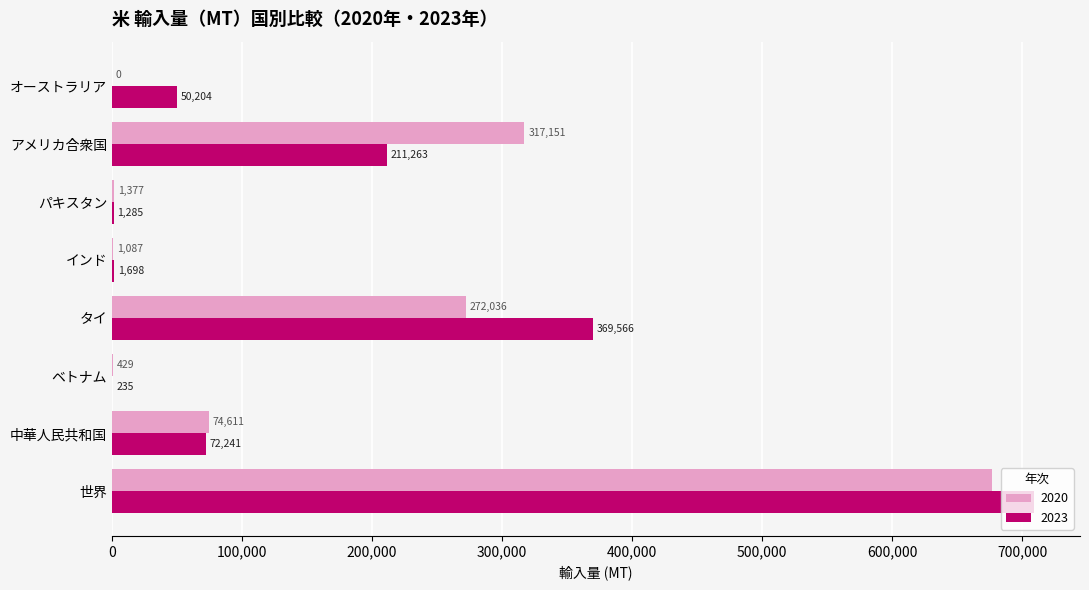

Which series has the largest total across all categories?

2023